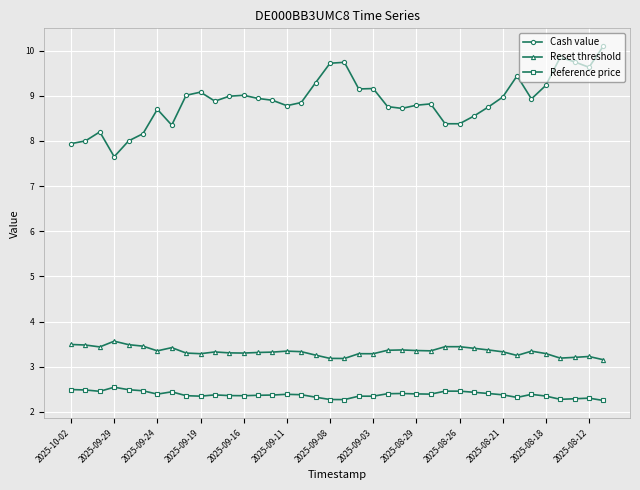

Which series has the largest range (max minus min)?

Cash value